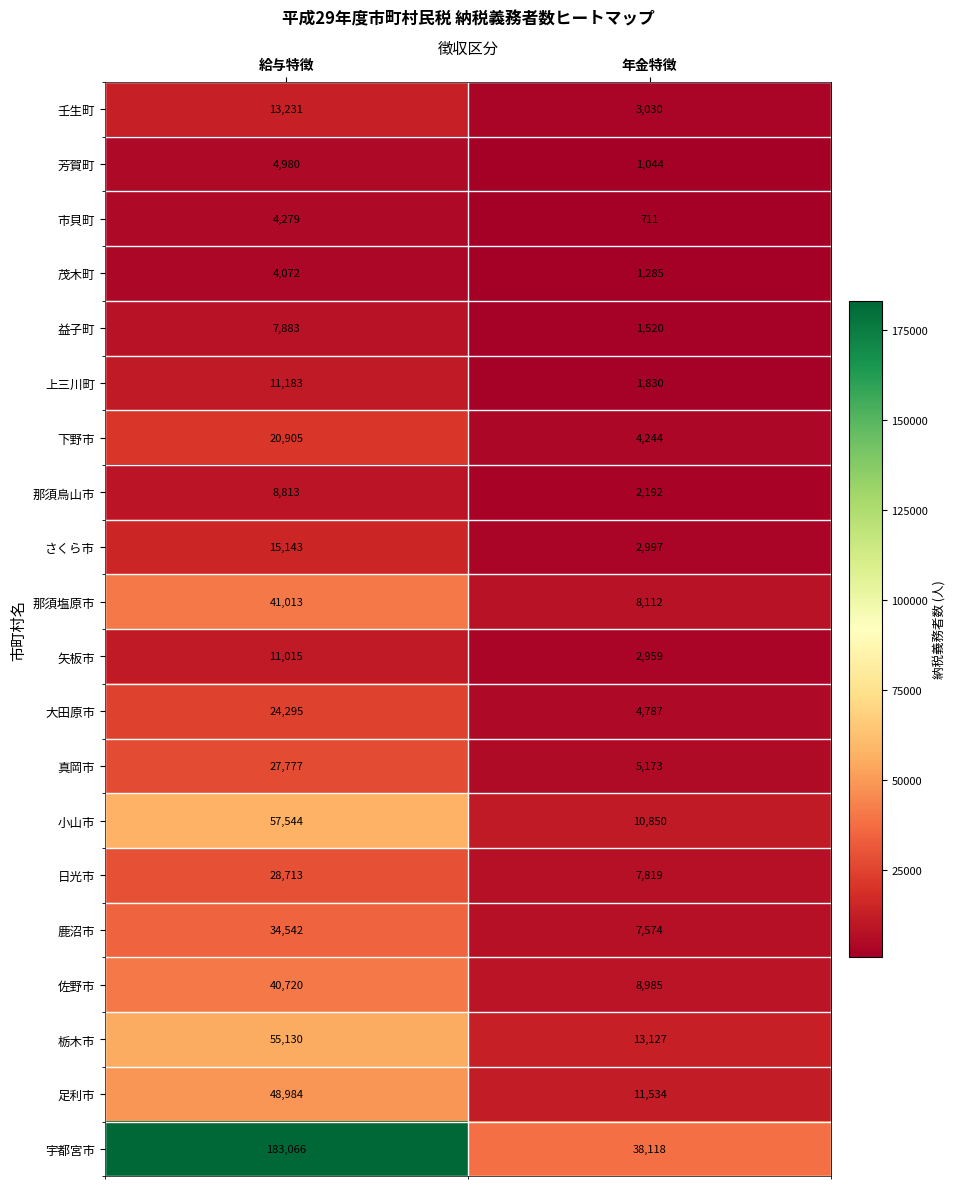

What is the sum of the 矢板市 values at 年金特徴 and 給与特徴?

13974